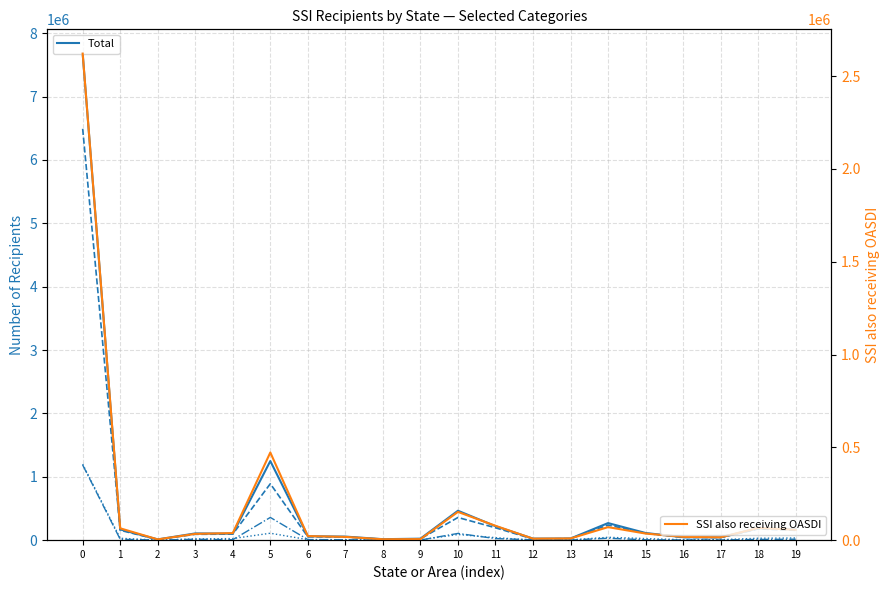

At which category does the chart reach its minimum across all series?

2